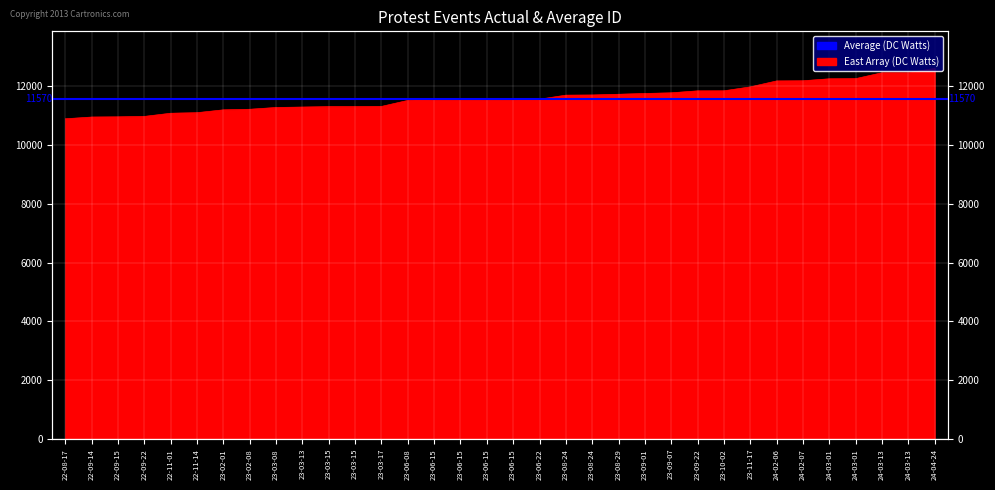

At which category does the chart reach its peak across all series?

24-04-24